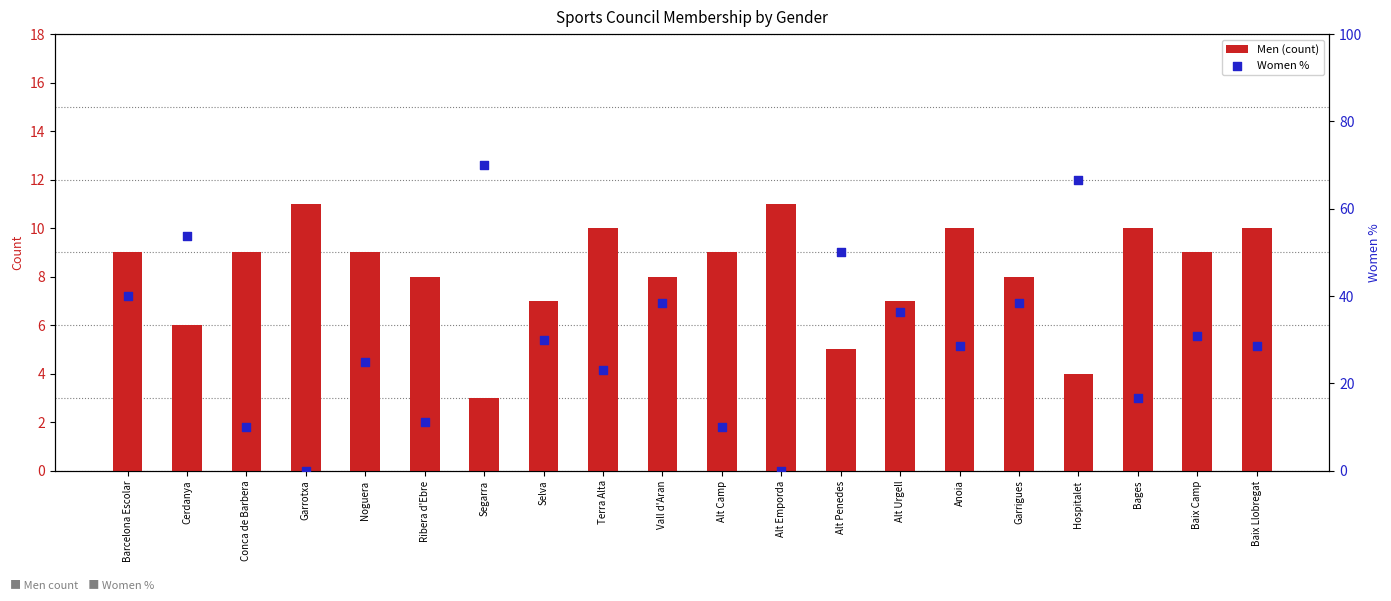

Is the value of Men (count) at Segarra greater than the value of Women % at Hospitalet?

No